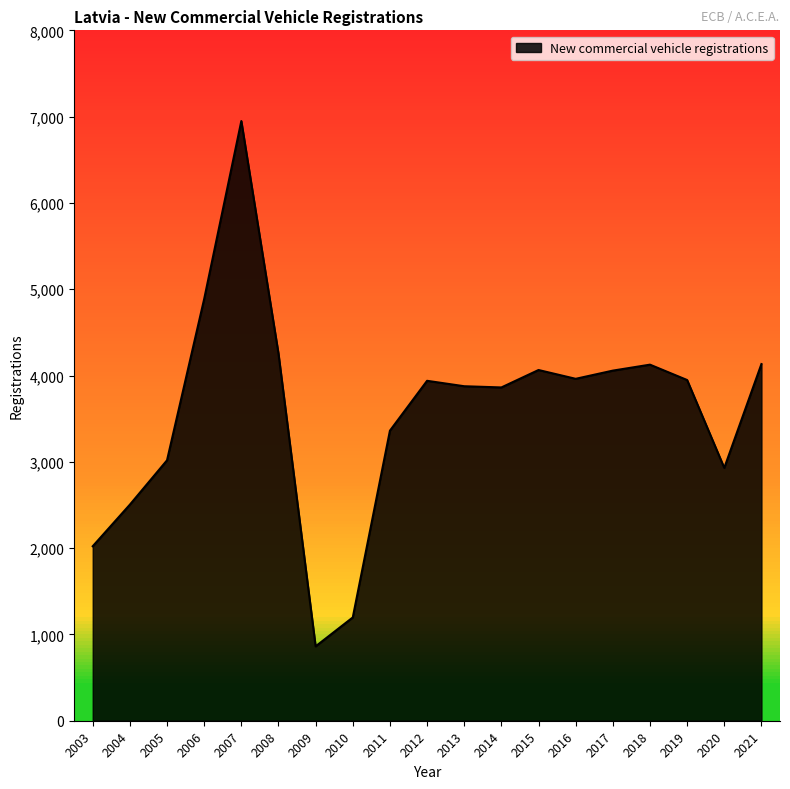

The value at 2004 is 2504. True or false?

True